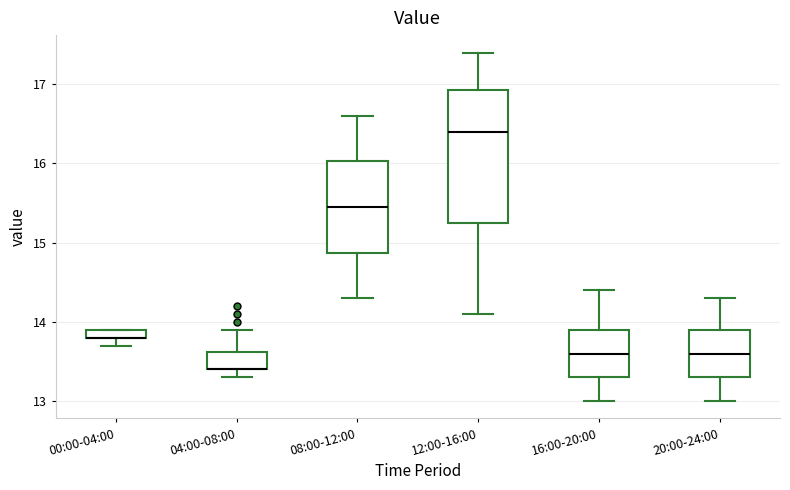

Which box is the tallest, from its lower edge to its upper edge?

12:00-16:00